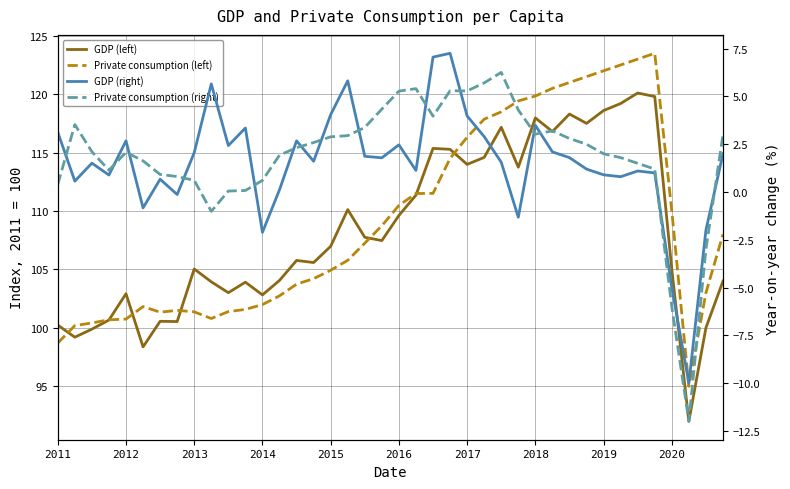

At which category is the sum across all series the highest?

34